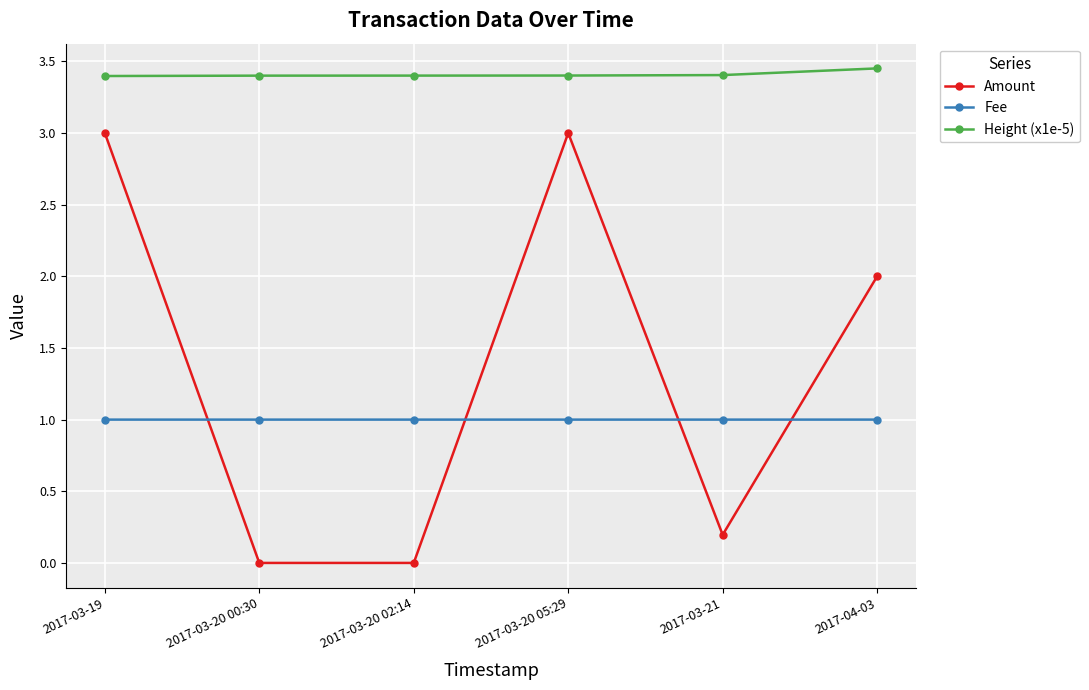

Does the chart display data point markers on the line(s)?

Yes